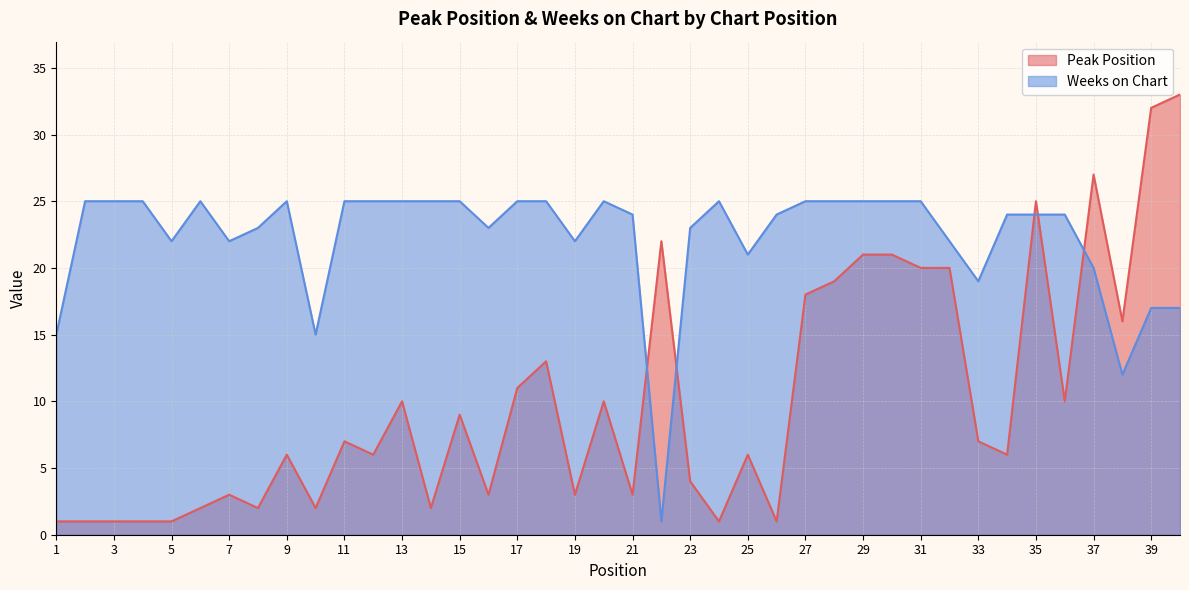

What is the sum of the Weeks on Chart values at 1 and 10?

30